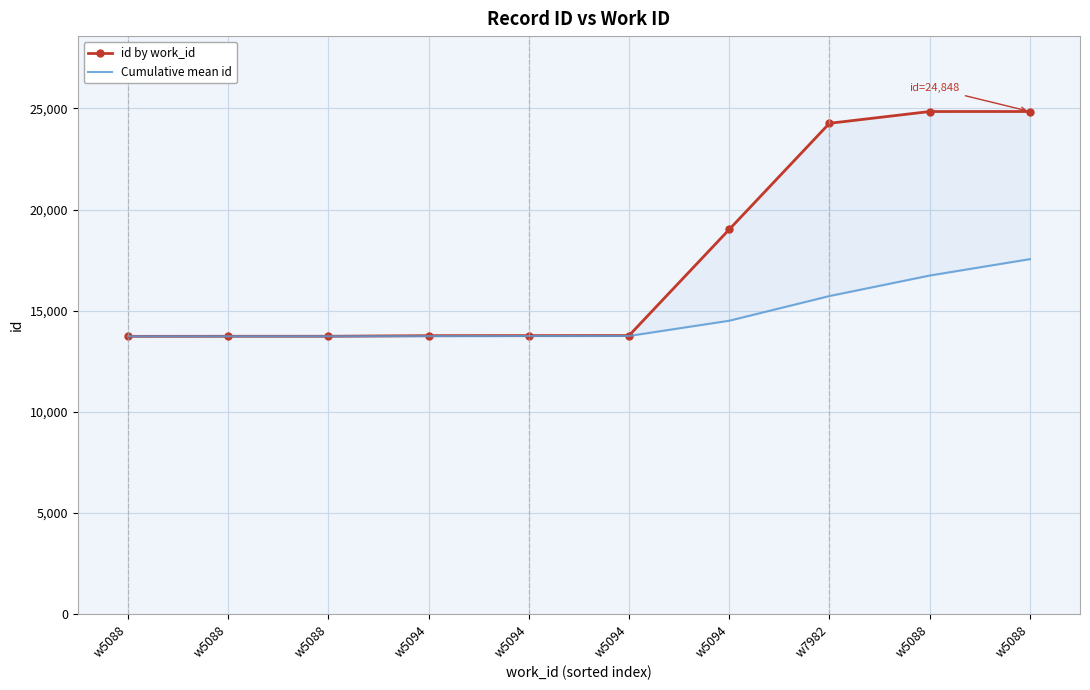

True or false: id by work_id and Cumulative mean id intersect in this chart.

False